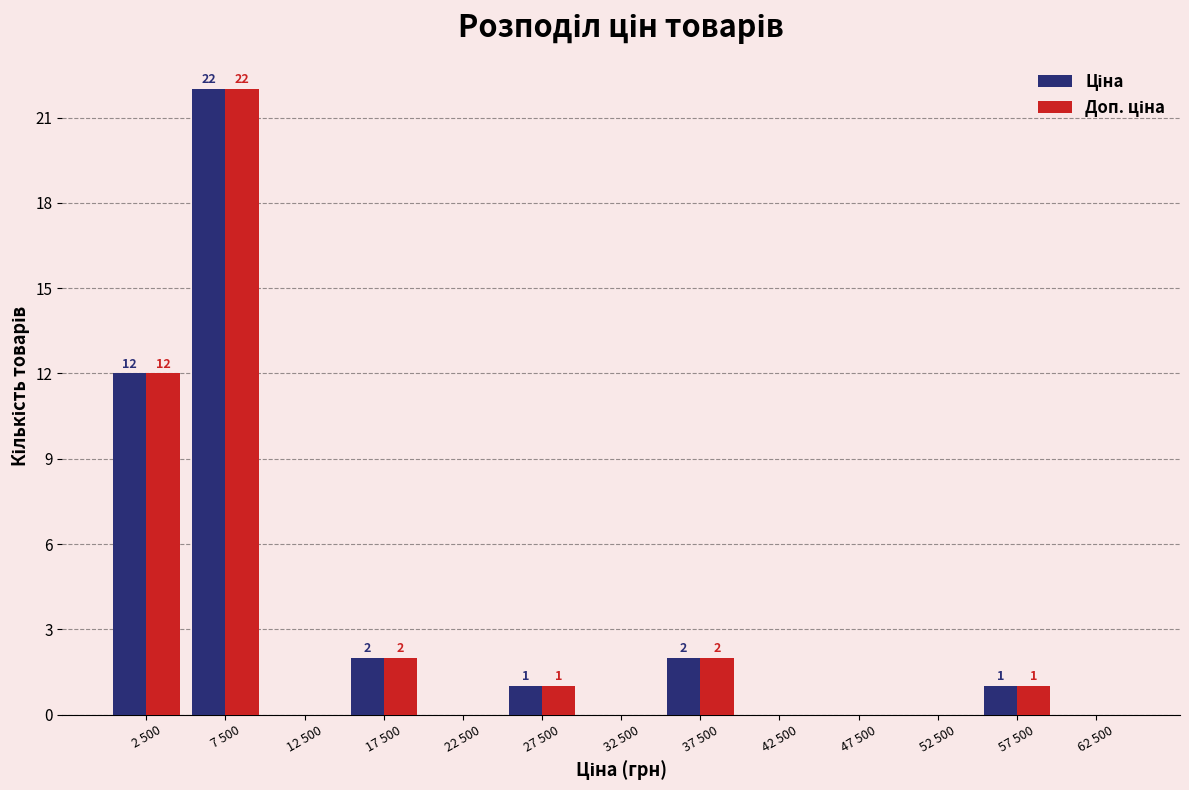

At which category is the sum across all series the highest?

7 500